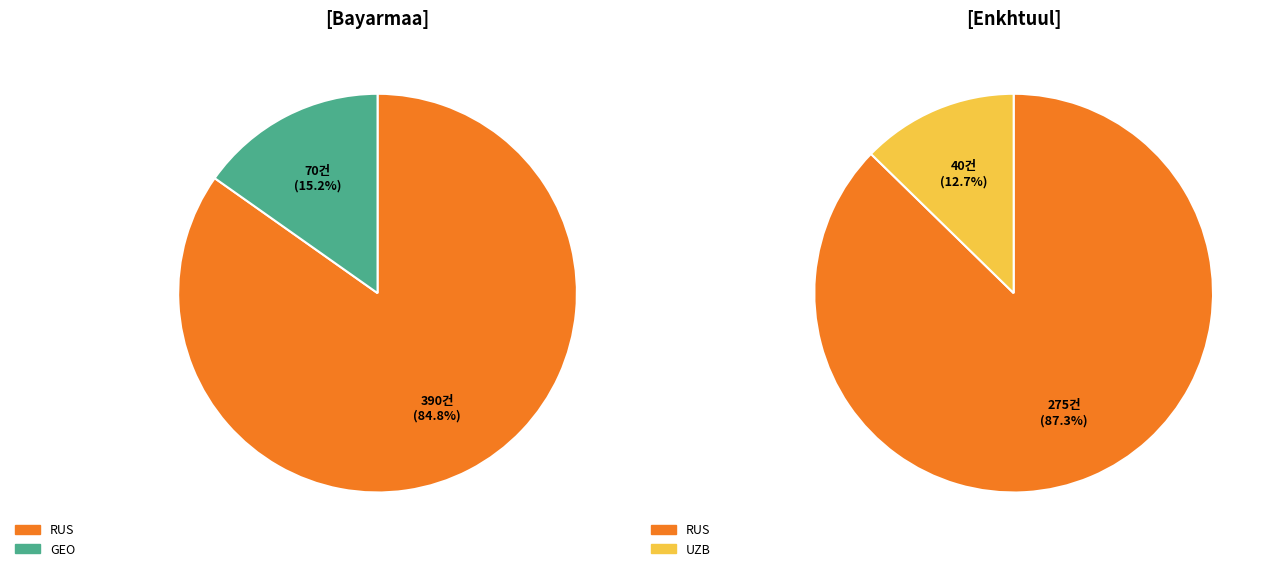

Rank the series by their average value, from lowest to highest.

Enkhtuul Altanulzii, Bayarmaa Bayarjargal